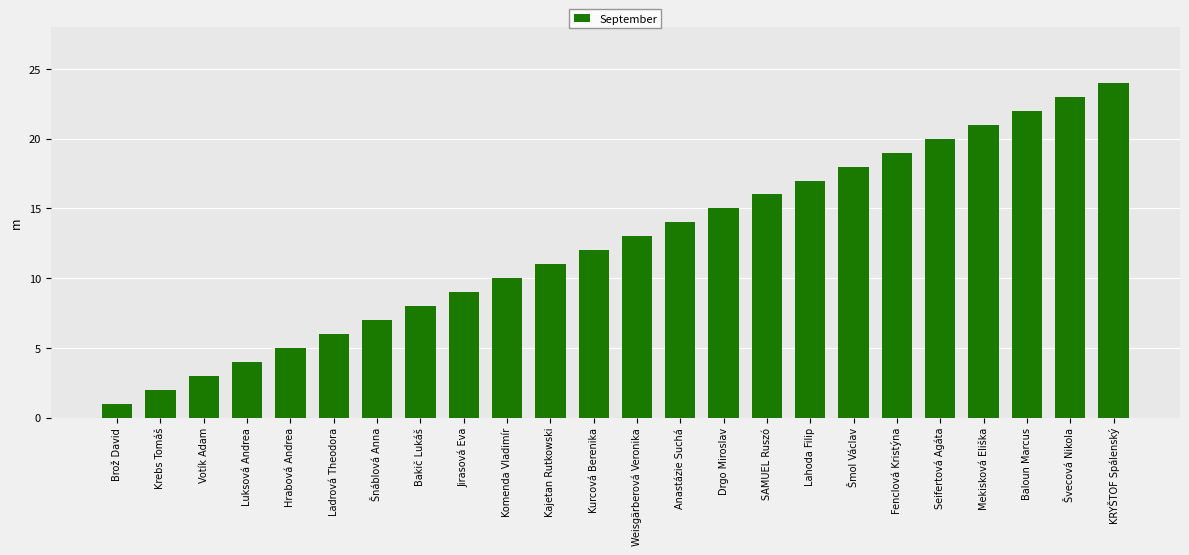

How many data points does each series have?

24